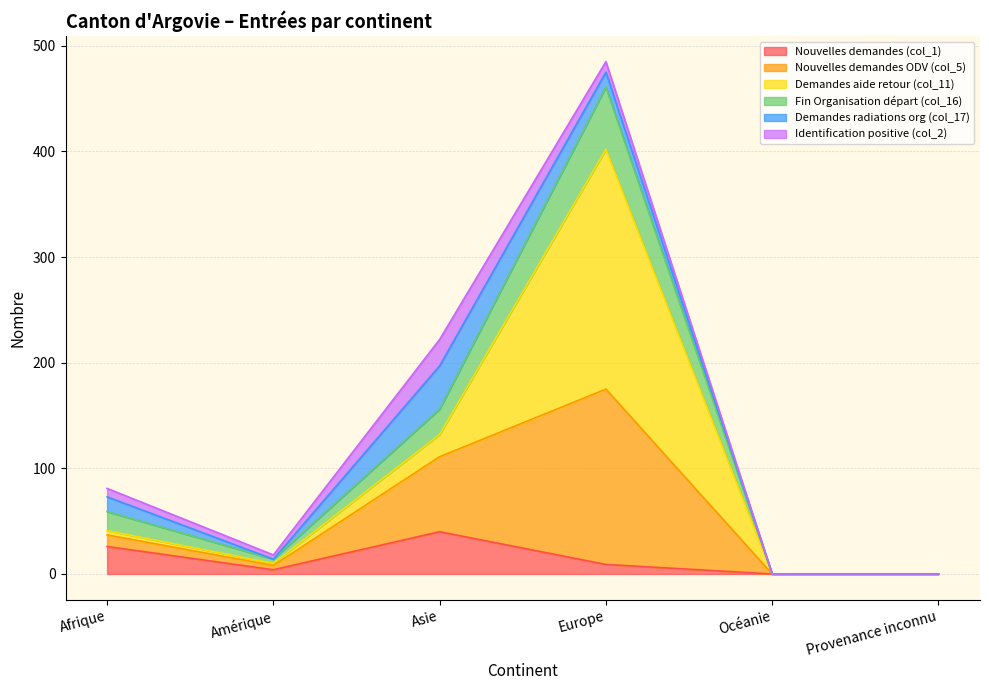

Does the chart display data point markers on the line(s)?

No